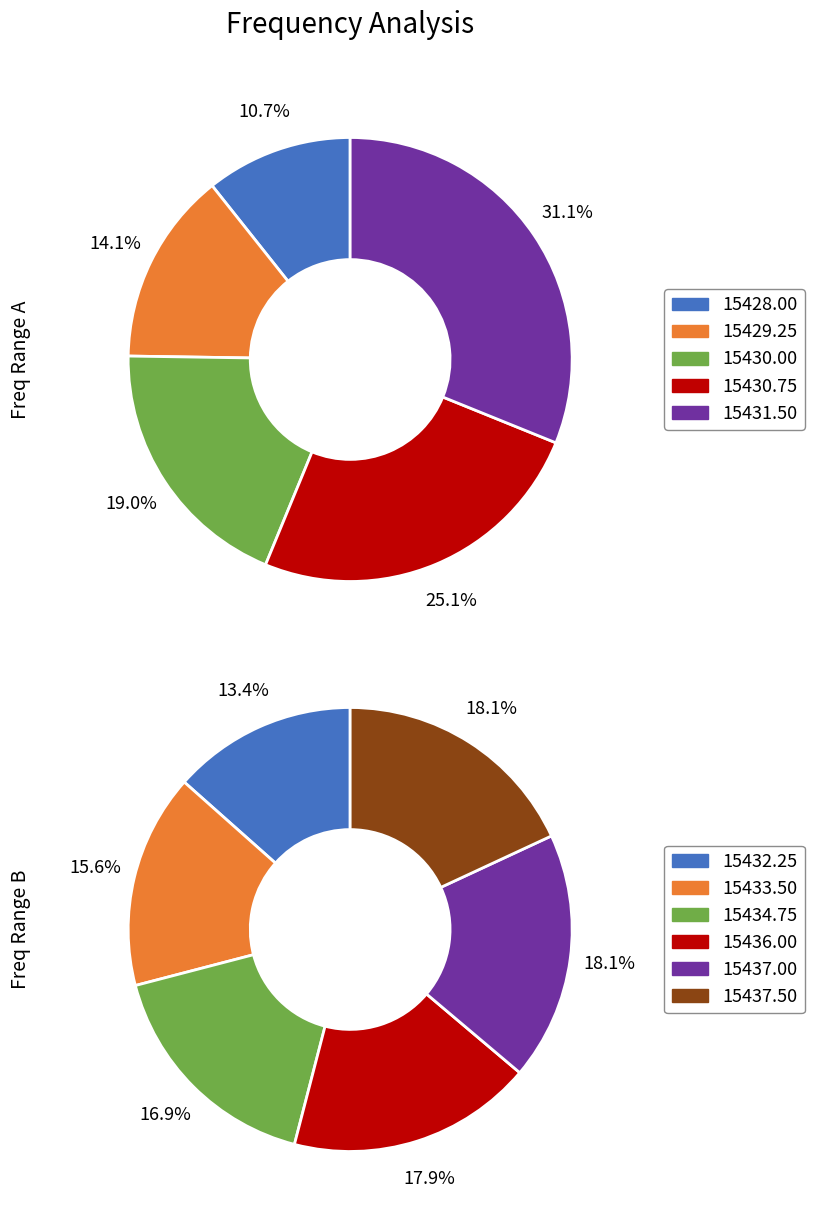

Does any single category account for the majority?

No